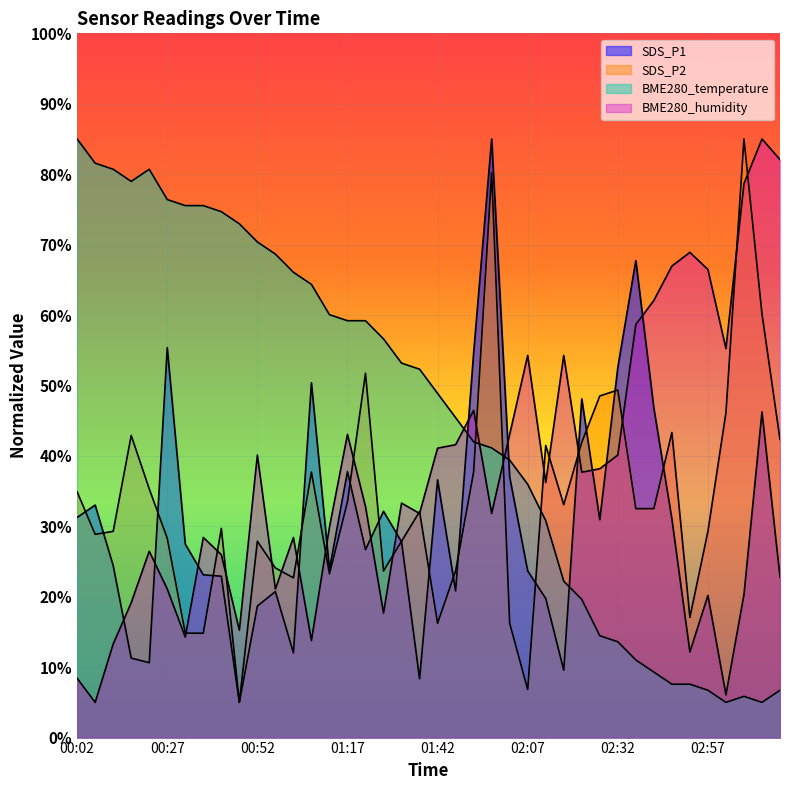

In SDS_P1, how many points are lower than both neighbors (excluding endpoints)?

11